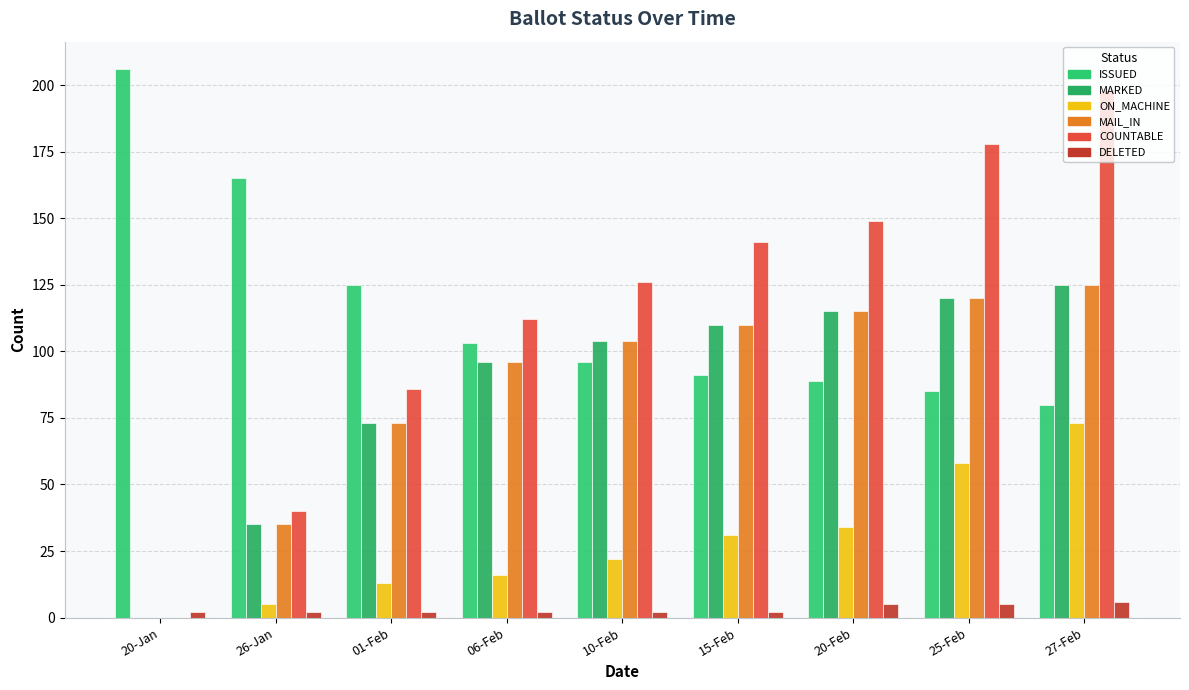

Rank the categories by MARKED value from highest to lowest.

27-Feb, 25-Feb, 20-Feb, 15-Feb, 10-Feb, 06-Feb, 01-Feb, 26-Jan, 20-Jan